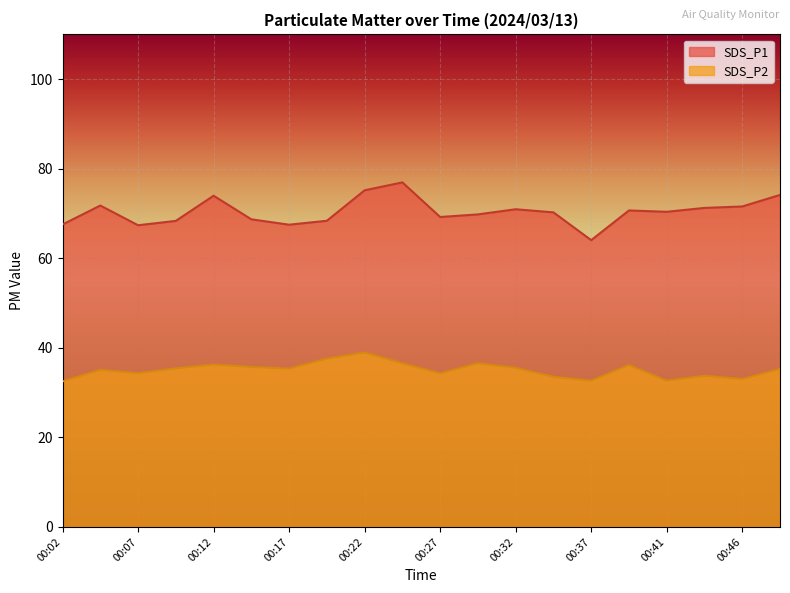

True or false: SDS_P2 and SDS_P1 cross at least once.

False